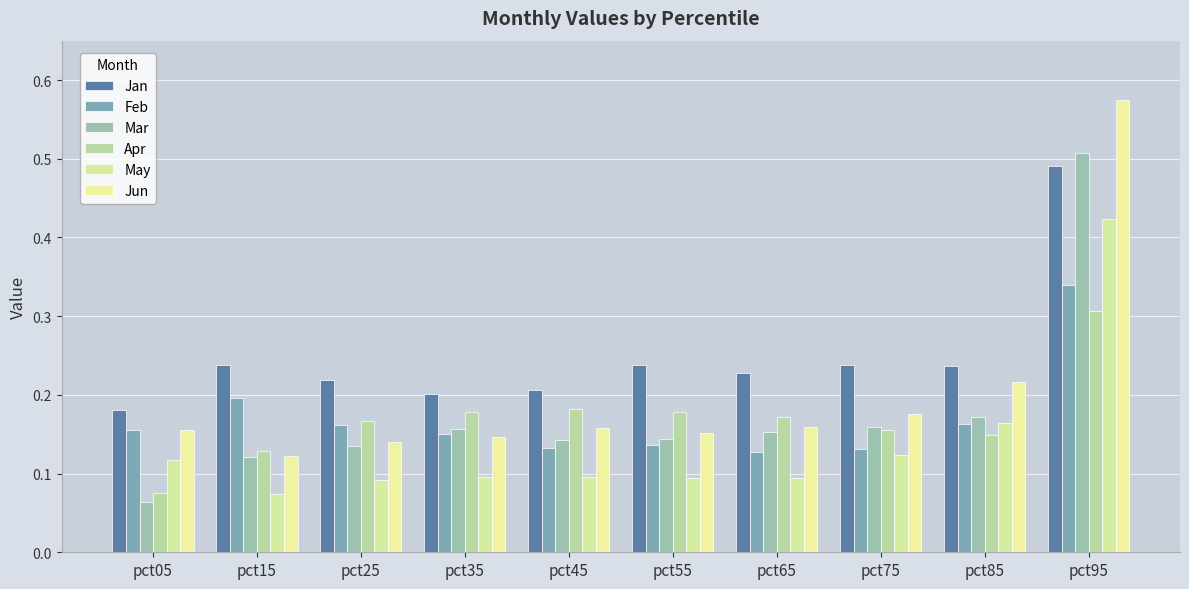

At which label is Jun closest to 0?

pct15